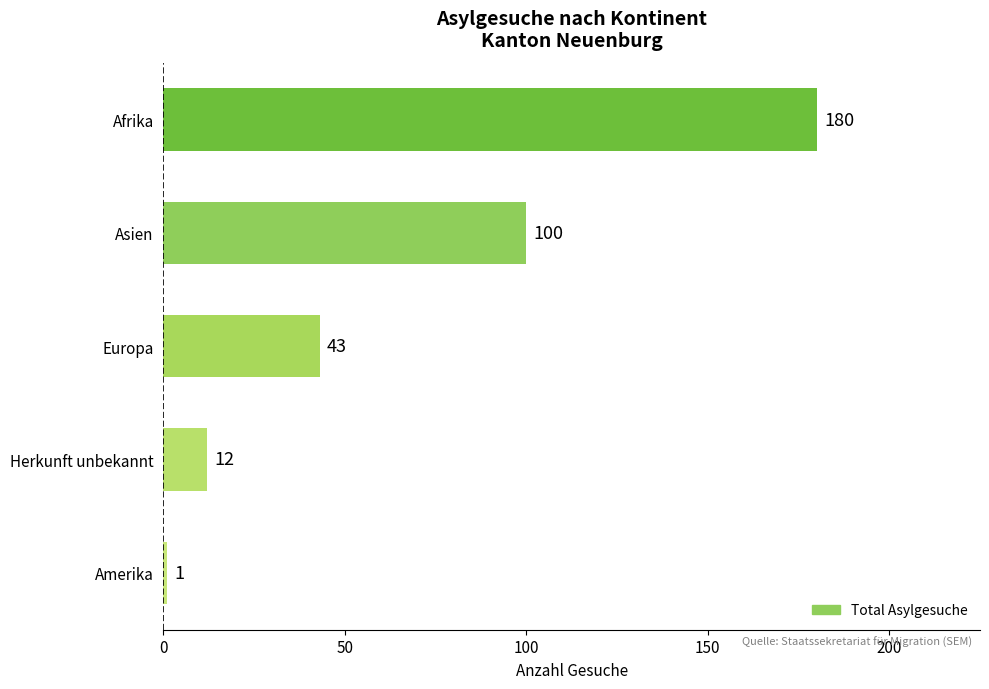

True or false: the data shows 15 at Europa.

False